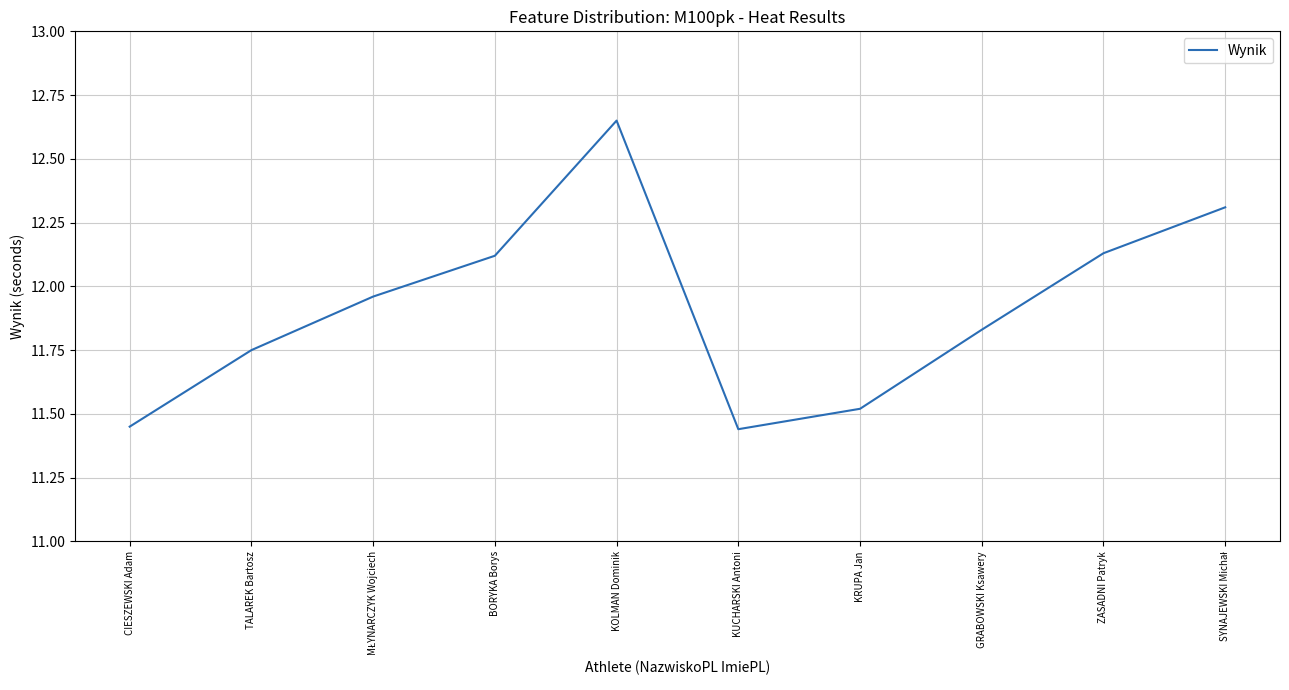

What position from the right is KUCHARSKI Antoni?

5